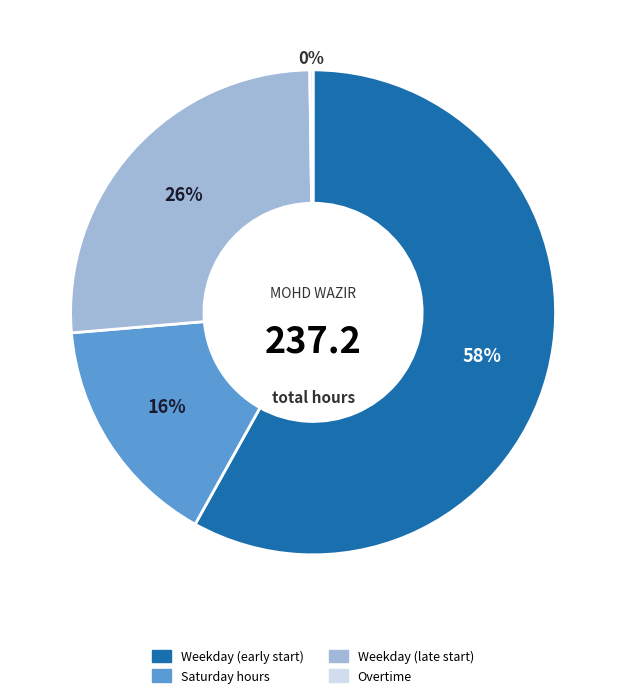

To the nearest percent, what is the difference between the largest and smallest slice percentages?

58%